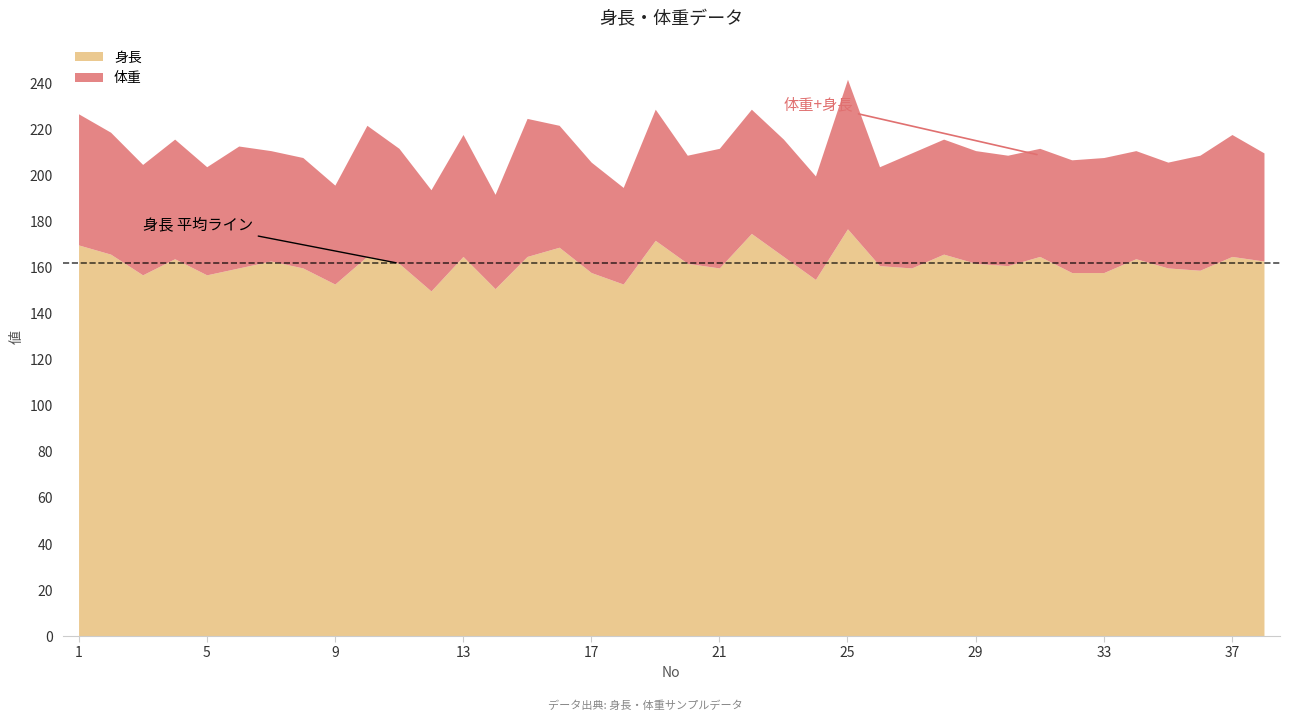

True or false: 身長 has a value of 232 at 34.

False